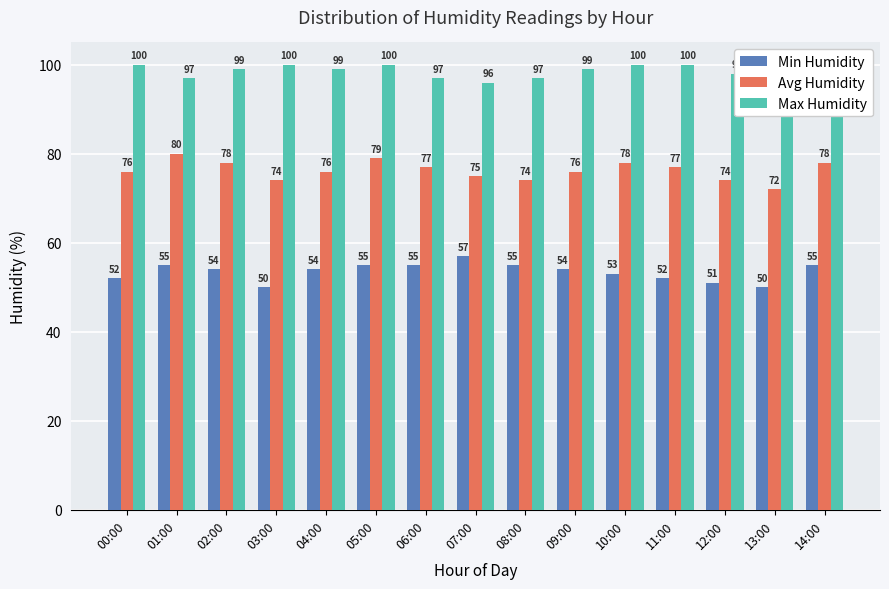

What position from the right is 05:00?

10